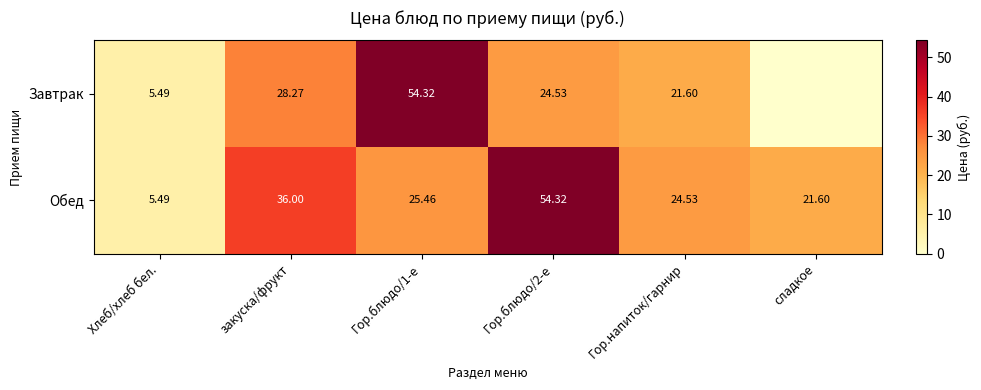

Between Хлеб/хлеб бел. and закуска/фрукт, which series saw the biggest shift?

Обед